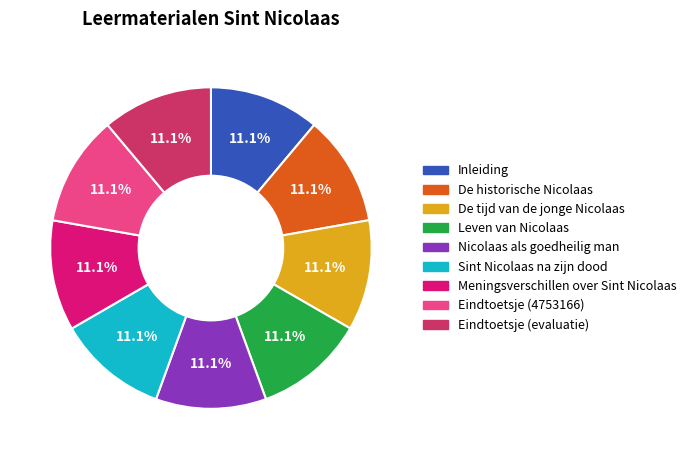

Does any single category account for the majority?

No